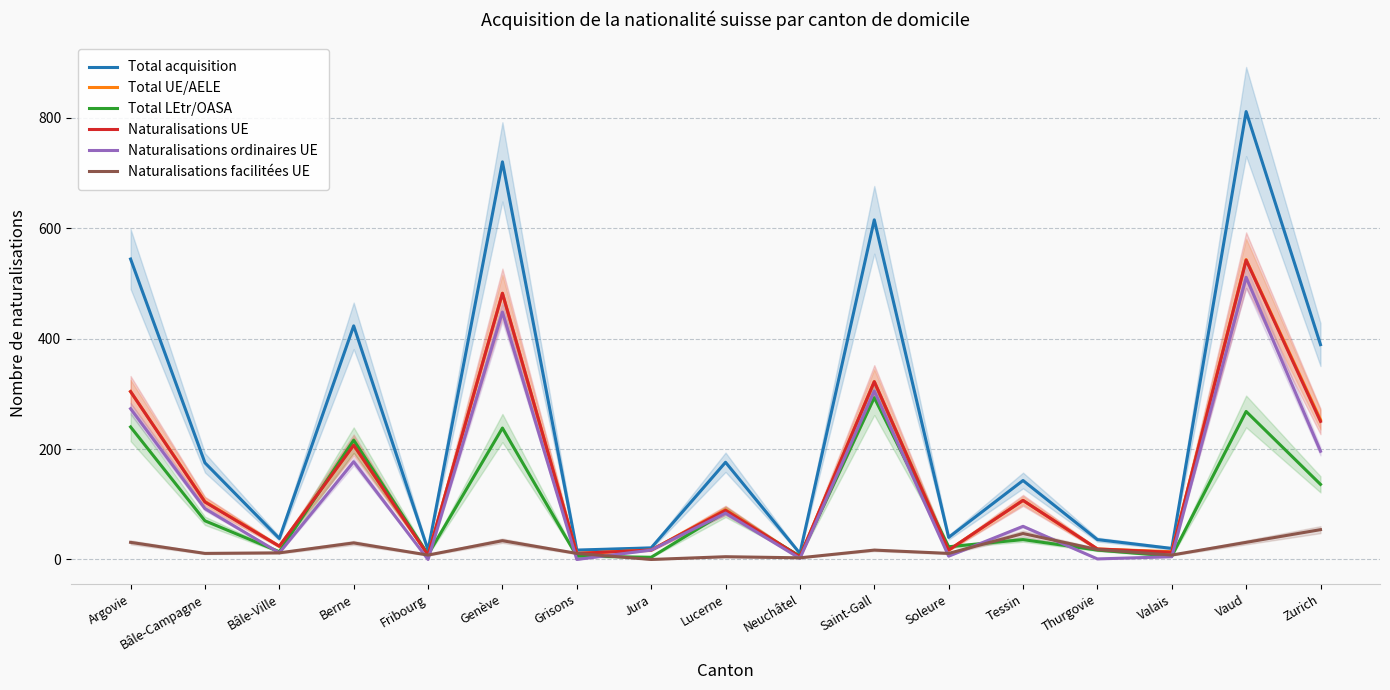

True or false: Total UE/AELE and Total acquisition intersect in this chart.

False